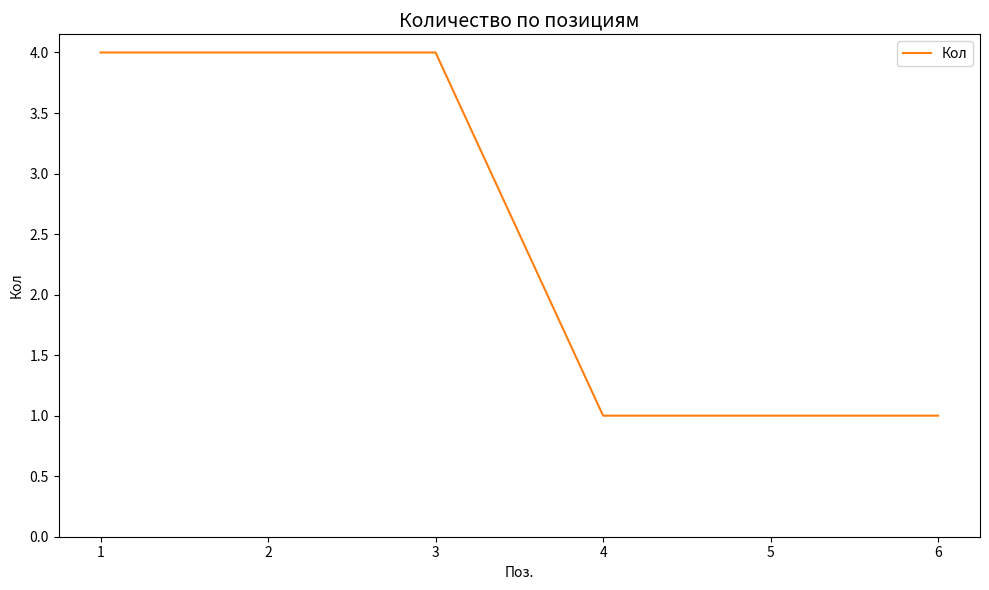

What value does the data have at 6?

1